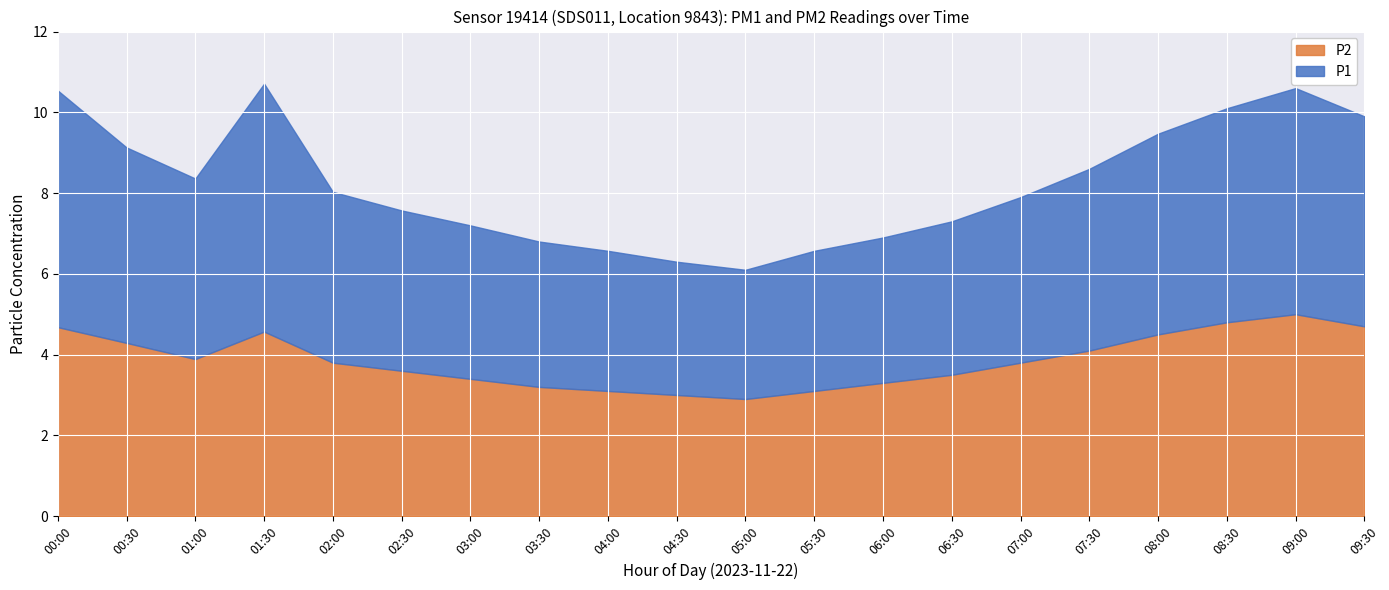

True or false: P1 and P2 intersect in this chart.

False